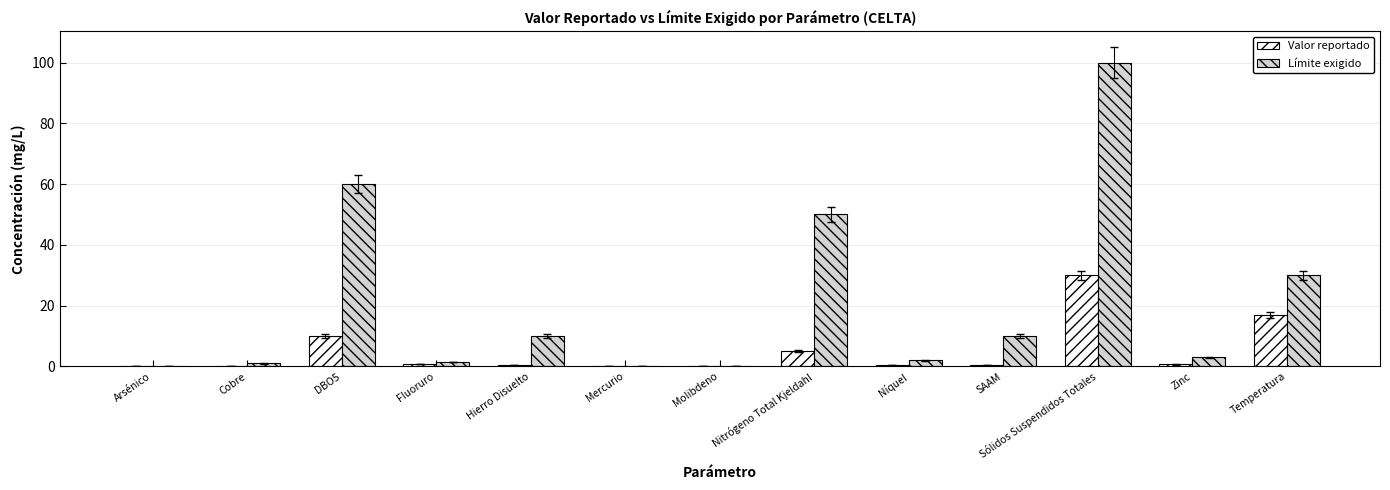

What is the sum of all Valor reportado values?

64.9